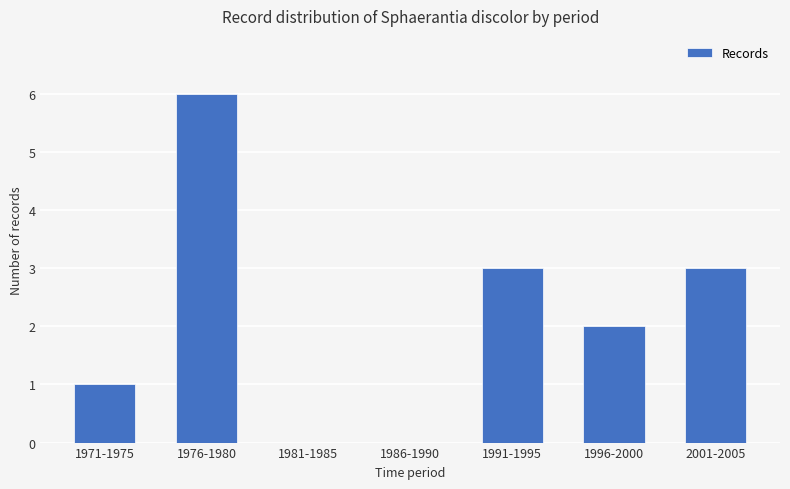

What is the maximum value shown in the chart?

6